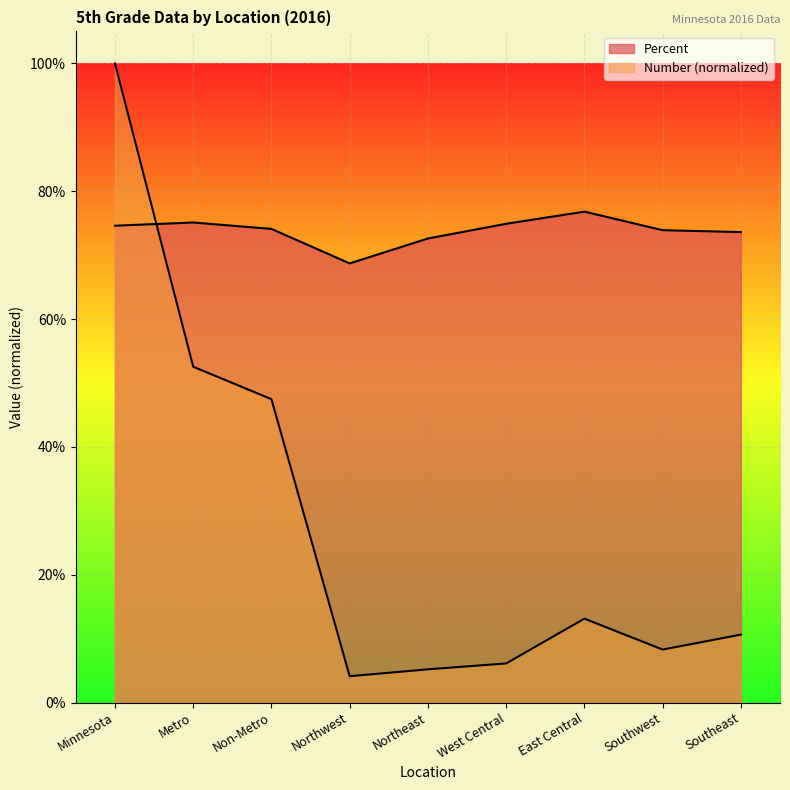

What is the label of the 5th point from the left?

Northeast